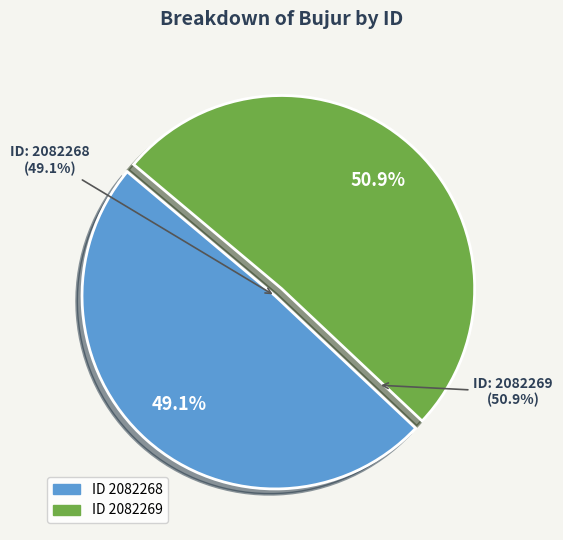

Does 2082269 account for over 50% of the chart?

Yes